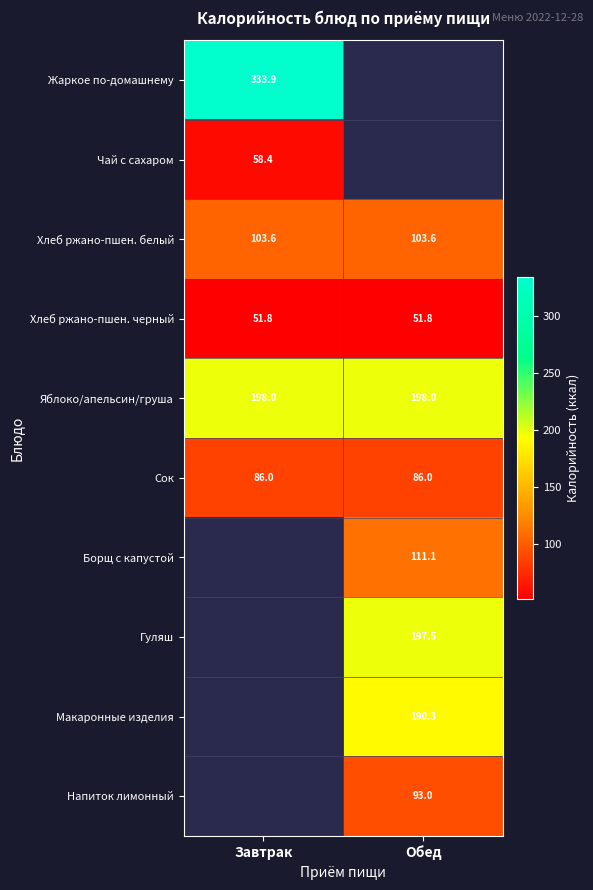

Count the number of categories in the chart.

2